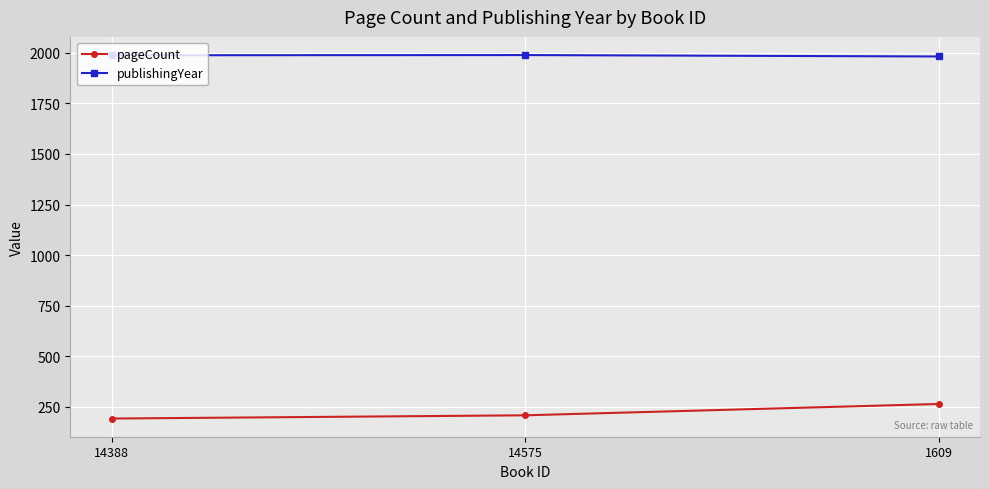

What is the spread (max minus min) of values at 14575?

1781